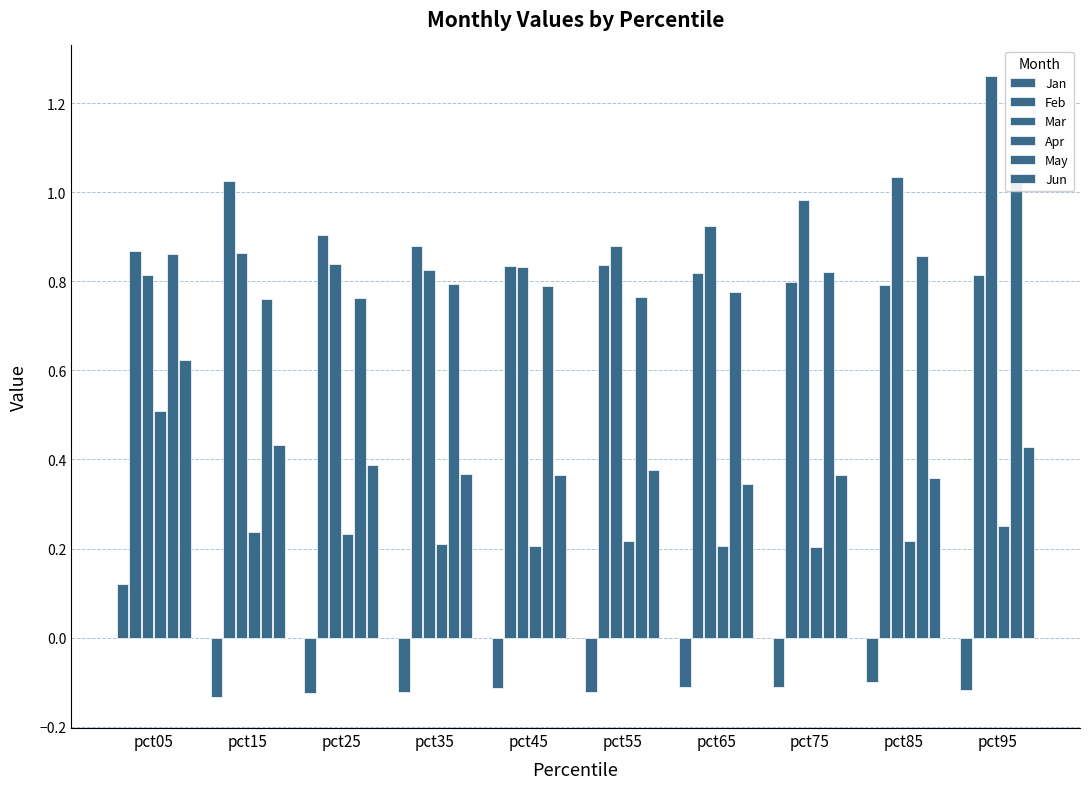

List the series in order of their peak value, lowest first.

Jan, Apr, Jun, Feb, May, Mar